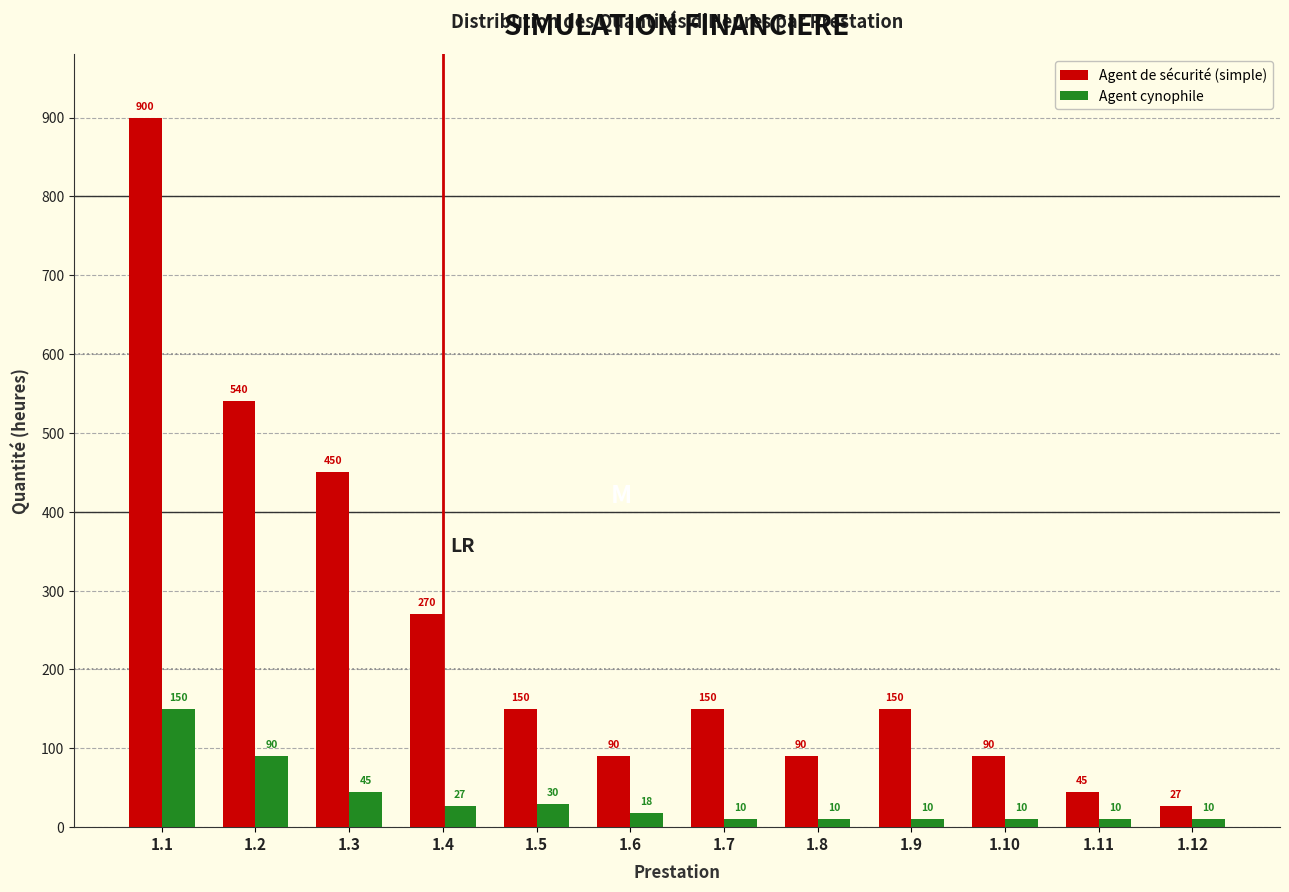

Reading right to left, list all the values displayed in this chart.

Agent de sécurité (simple): 27	45	90	150	90	150	90	150	270	450	540	900
Agent cynophile: 10	10	10	10	10	10	18	30	27	45	90	150